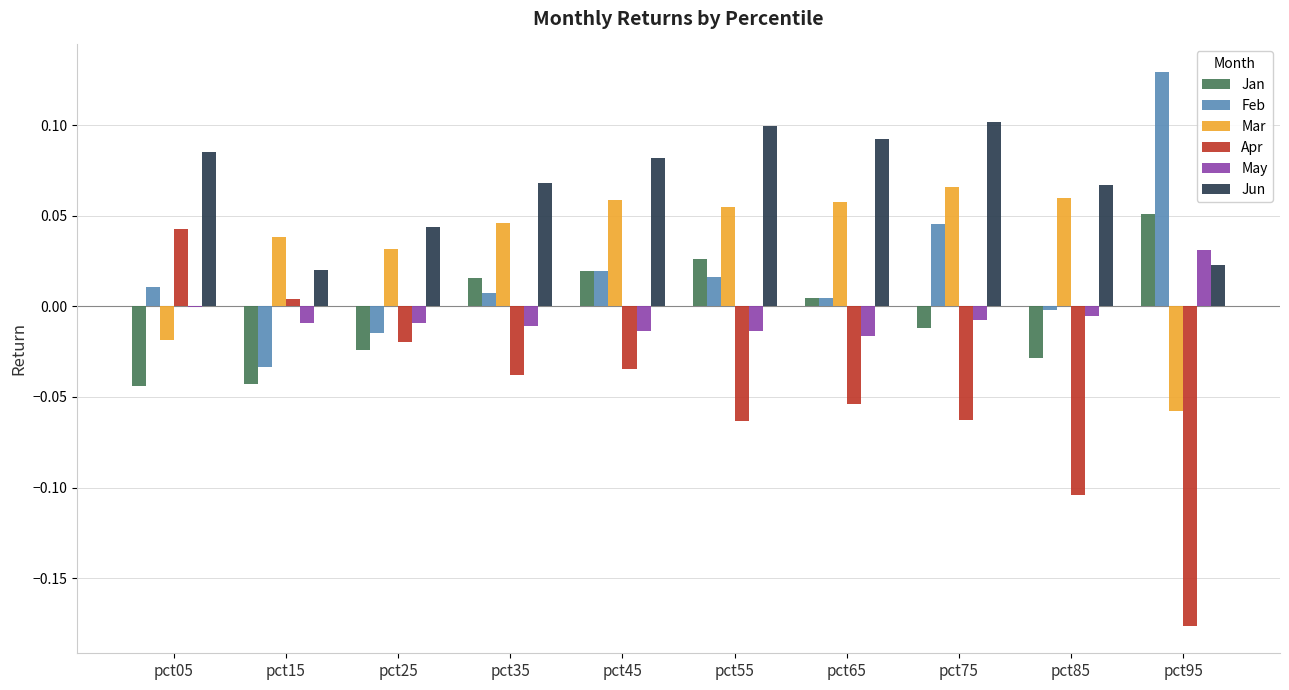

What are all the series names shown in the legend?

Jan, Feb, Mar, Apr, May, Jun